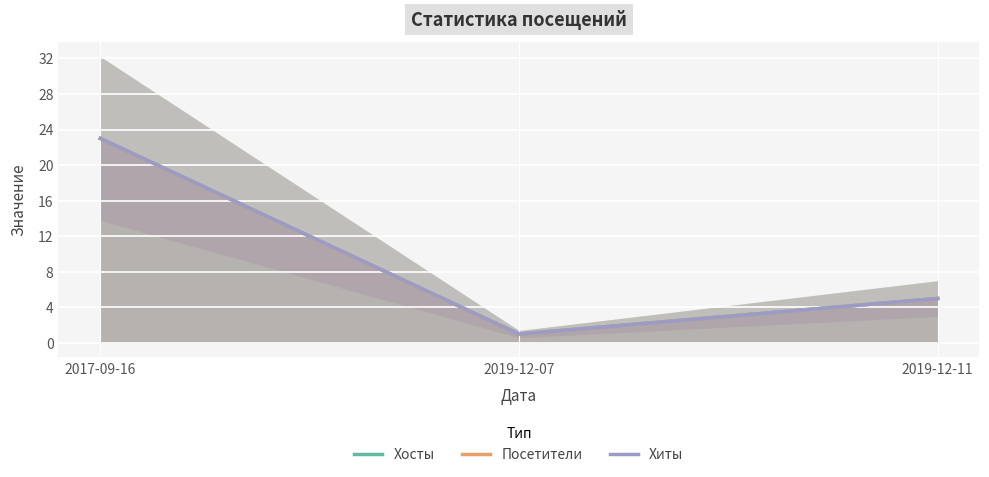

What is the total value across all series at 2019-12-07?

3